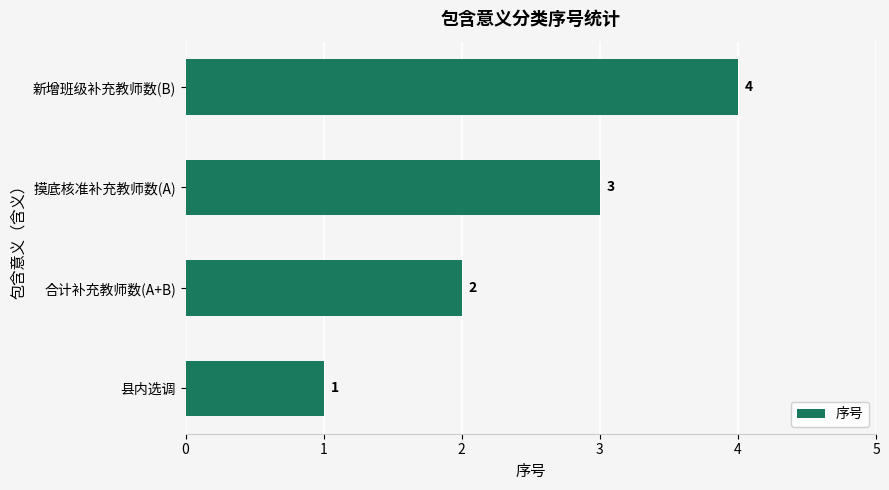

The value at 新增班级补充教师数(B) is 4. True or false?

True